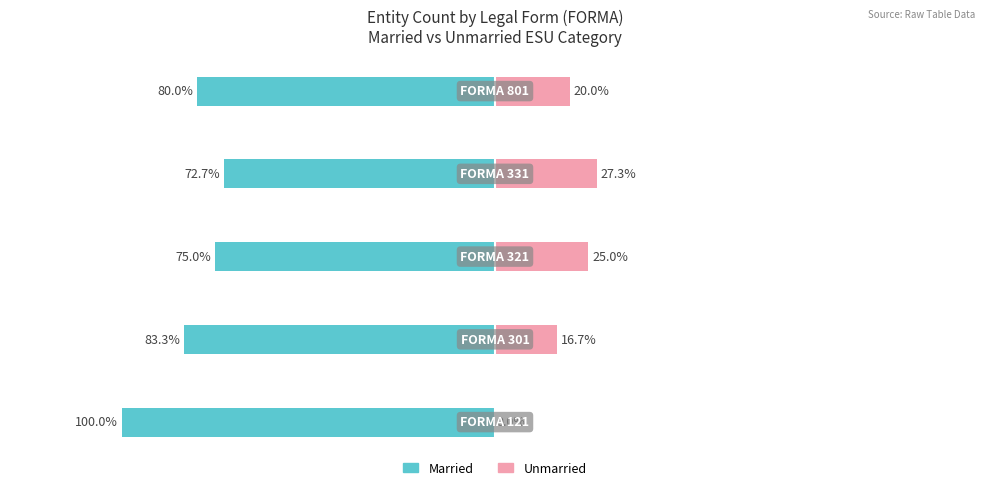

What is the value of the Unmarried bar at the 5th from the left?

20.0